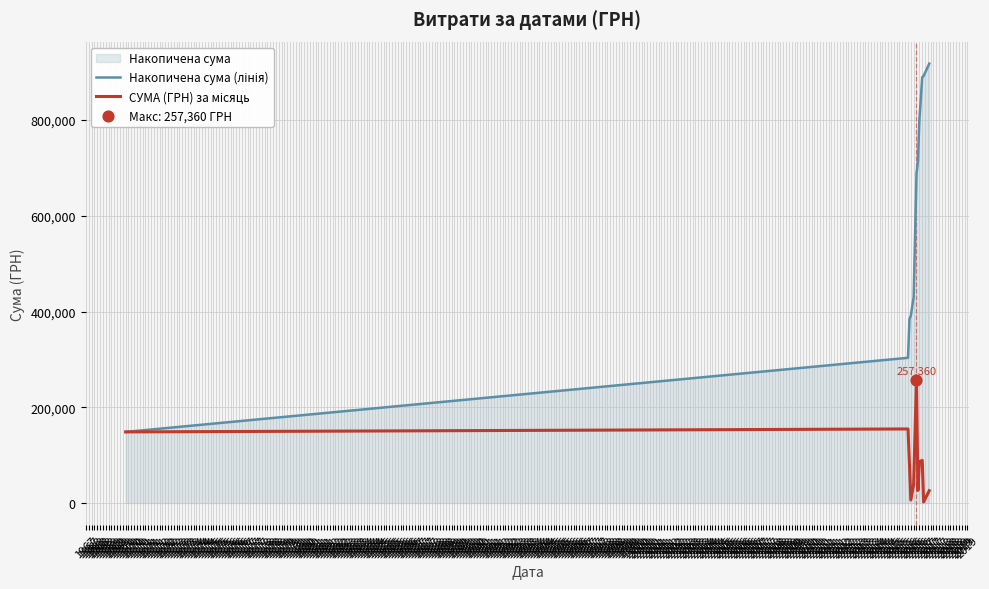

At how many categories does at least one series exceed 810481?

3